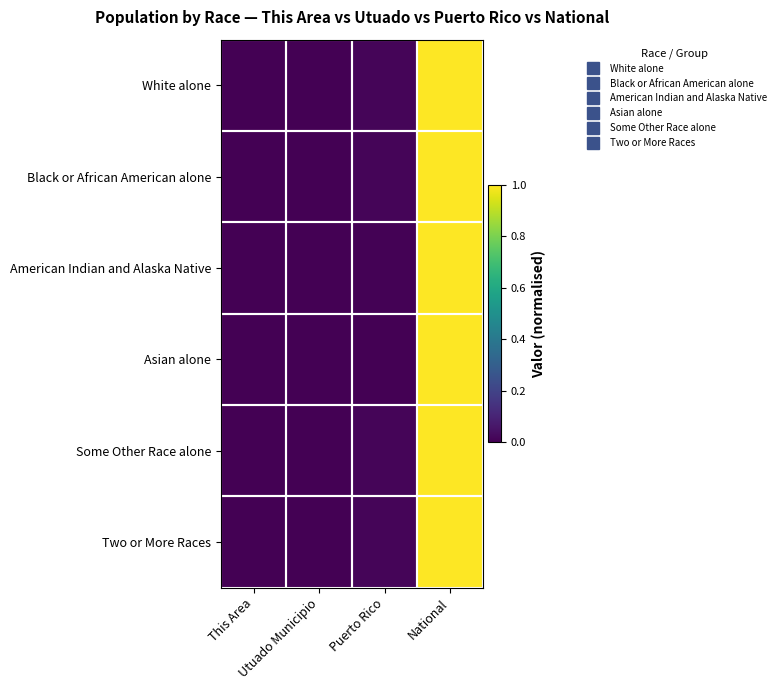

Reading right to left, transcribe all the data shown in this chart.

White alone: National=1.0	Puerto Rico=0.0	Utuado Municipio=0.0	This Area=0.0
Black or African American alone: National=1.0	Puerto Rico=0.0	Utuado Municipio=0.0	This Area=0.0
American Indian and Alaska Native: National=1.0	Puerto Rico=0.0	Utuado Municipio=0.0	This Area=0.0
Asian alone: National=1.0	Puerto Rico=0.0	Utuado Municipio=0.0	This Area=0.0
Some Other Race alone: National=1.0	Puerto Rico=0.0	Utuado Municipio=0.0	This Area=0.0
Two or More Races: National=1.0	Puerto Rico=0.0	Utuado Municipio=0.0	This Area=0.0